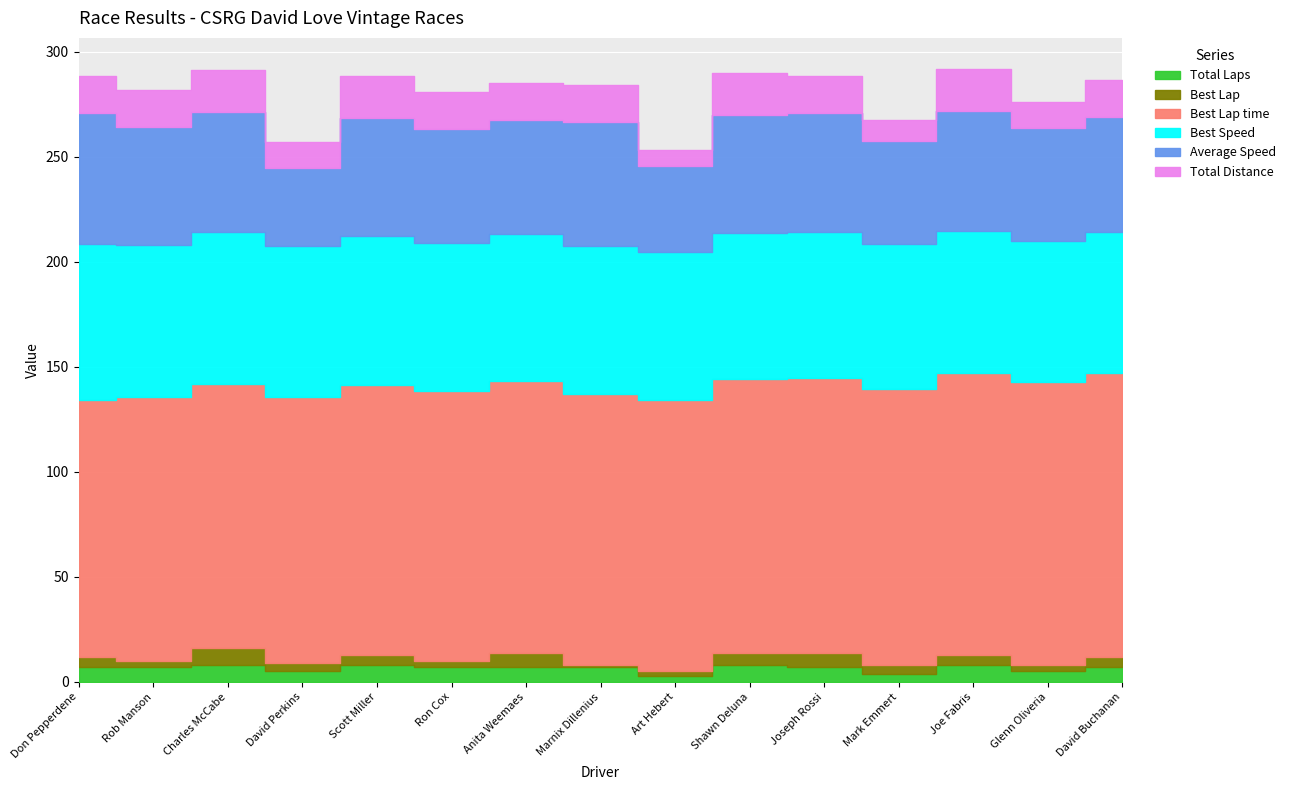

At how many categories does at least one series exceed 51?

15